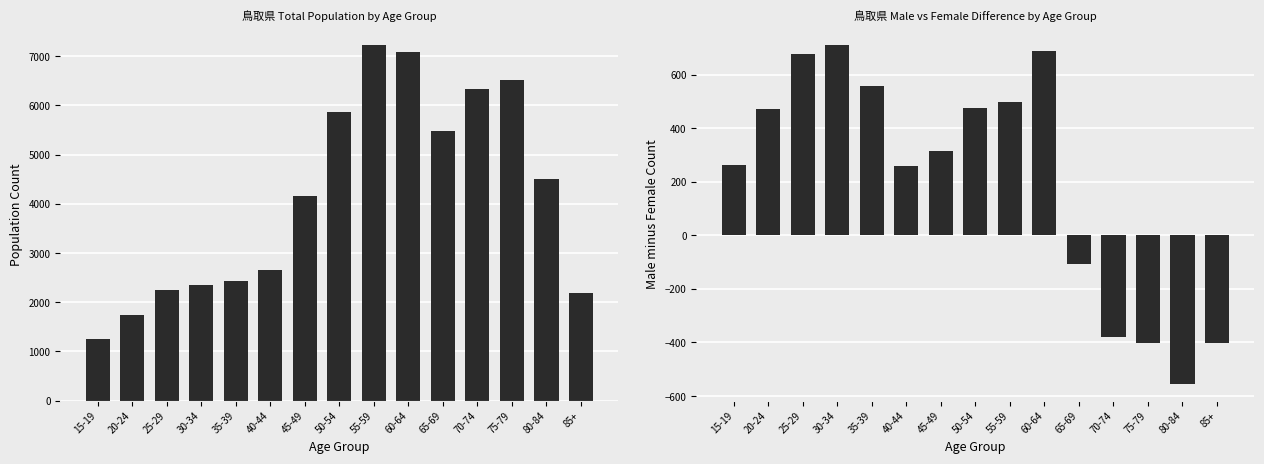

How many negative values does the 男-女差分 series have?

5